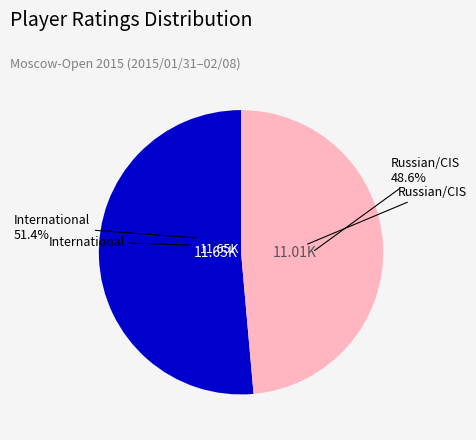

Is there a majority slice in this chart?

Yes